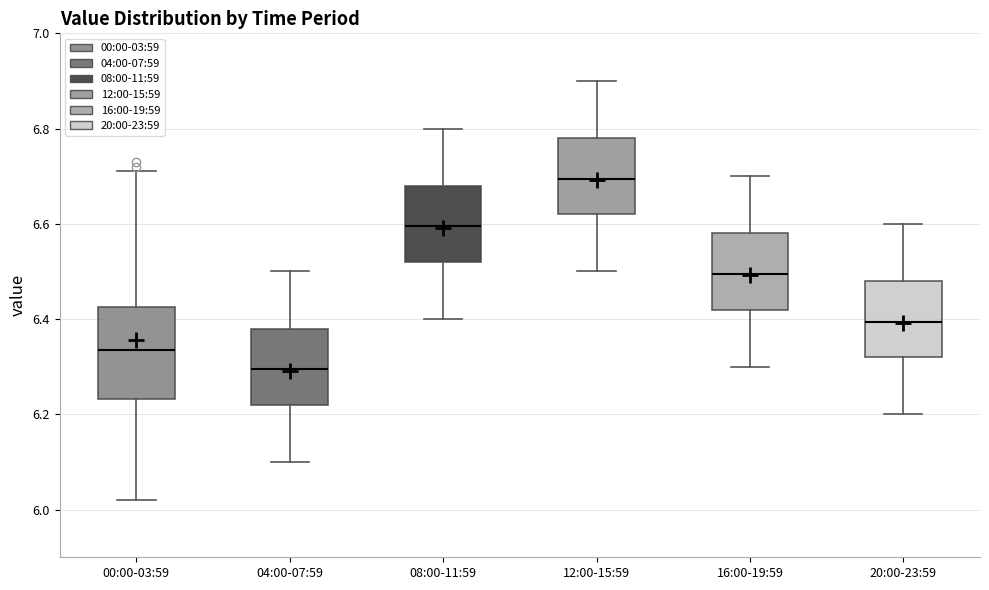

Reading left to right, transcribe this box plot: for each box, give where its median line is, the range the box spans, and where its two whiskers end, as read against the y-axis. The values are not printed on the chart, so give them approximately, as read against the axis.

00:00-03:59: median 6.34, box 6.24 to 6.42, whiskers 6.02 to 6.72
04:00-07:59: median 6.30, box 6.22 to 6.38, whiskers 6.10 to 6.50
08:00-11:59: median 6.60, box 6.52 to 6.68, whiskers 6.40 to 6.80
12:00-15:59: median 6.70, box 6.62 to 6.78, whiskers 6.50 to 6.90
16:00-19:59: median 6.50, box 6.42 to 6.58, whiskers 6.30 to 6.70
20:00-23:59: median 6.40, box 6.32 to 6.48, whiskers 6.20 to 6.60